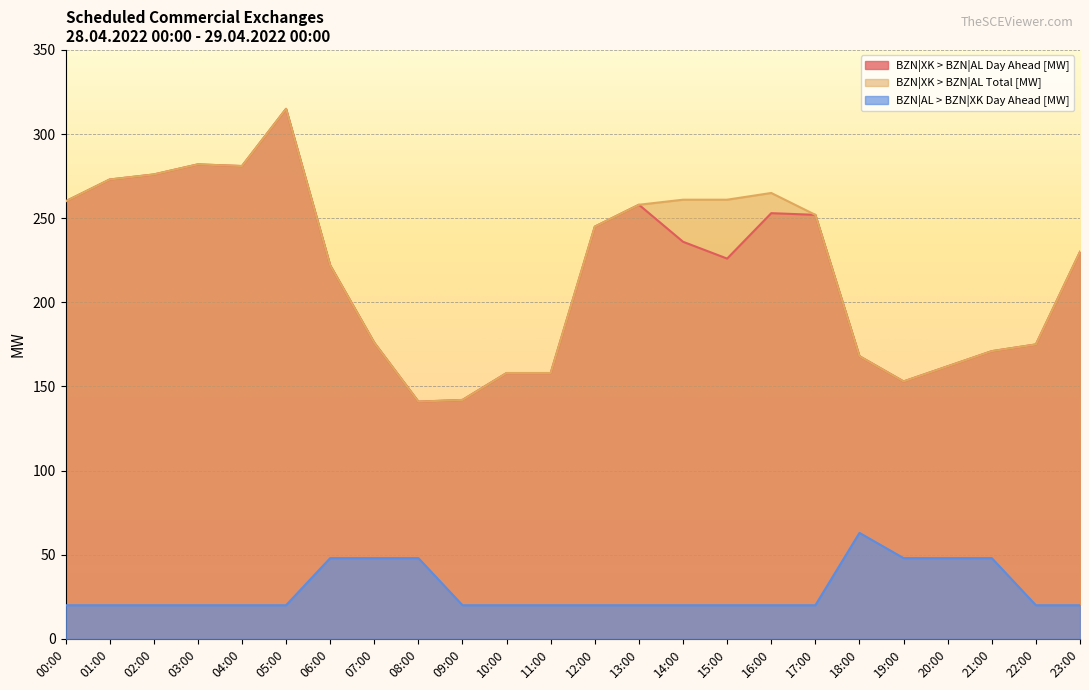

Reading right to left, transcribe all the data shown in this chart.

BZN|XK > BZN|AL Day Ahead [MW]: 230	175	171	162	153	168	252	253	226	236	258	245	158	158	142	141	176	222	315	281	282	276	273	260
BZN|XK > BZN|AL Total [MW]: 230	175	171	162	153	168	252	265	261	261	258	245	158	158	142	141	176	222	315	281	282	276	273	260
BZN|AL > BZN|XK Day Ahead [MW]: 20	20	48	48	48	63	20	20	20	20	20	20	20	20	20	48	48	48	20	20	20	20	20	20